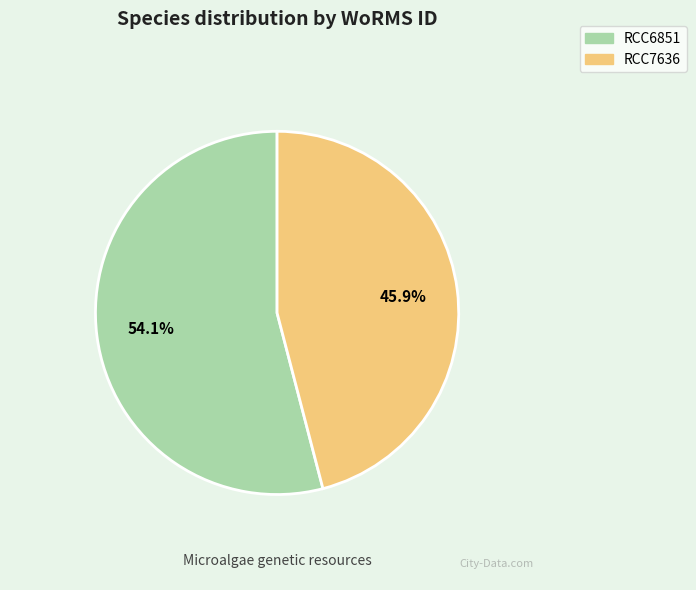

Which category has the smallest portion of the pie?

RCC7636